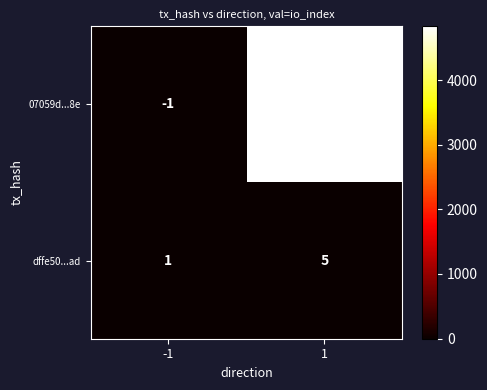

What is the difference between the maximum and minimum values in the 07059d...8e series?

4831